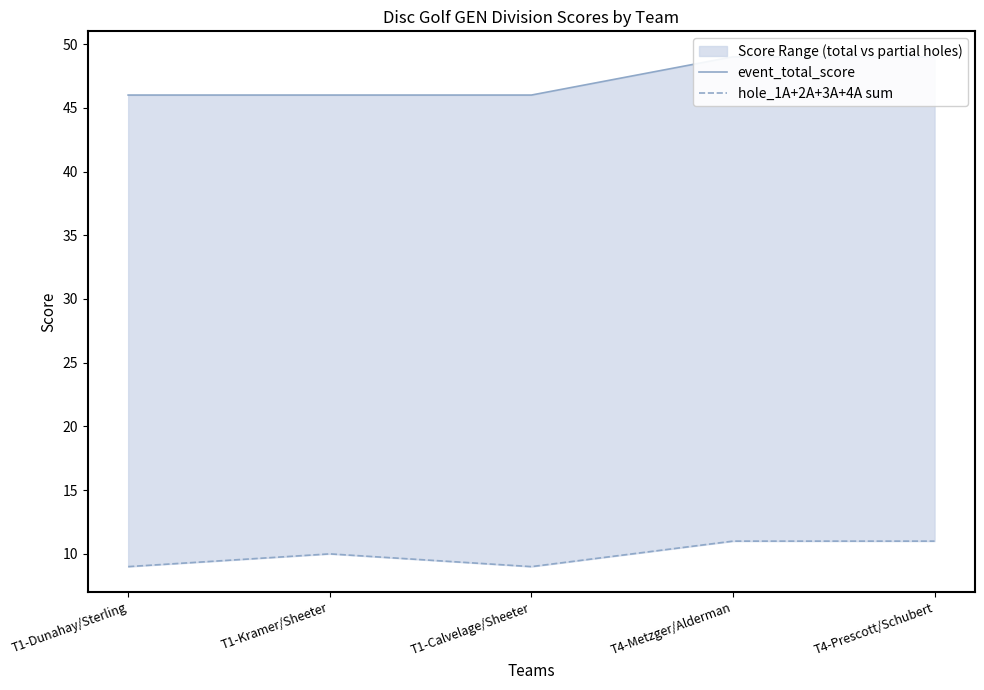

What is the value of the hole_1A+2A+3A+4A sum point at the 5th from the left?

11